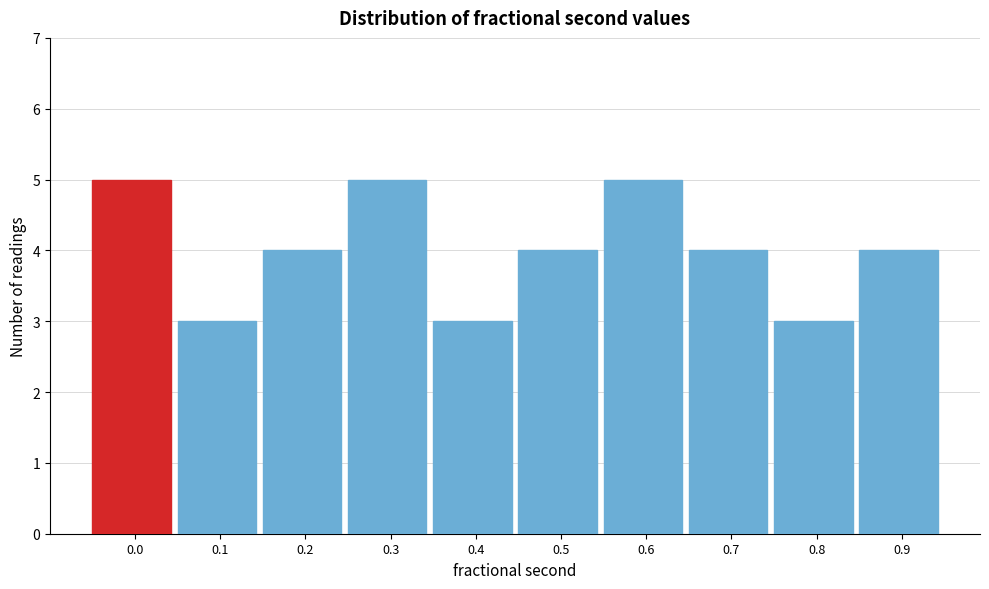

Reading right to left, what are all the values shown in this chart?

4	3	4	5	4	3	5	4	3	5